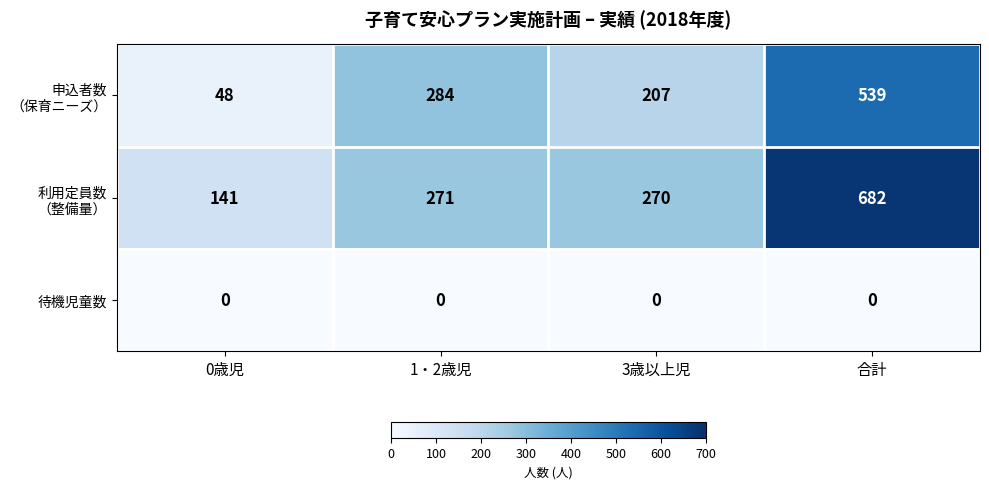

At which category is the sum across all series the highest?

合計